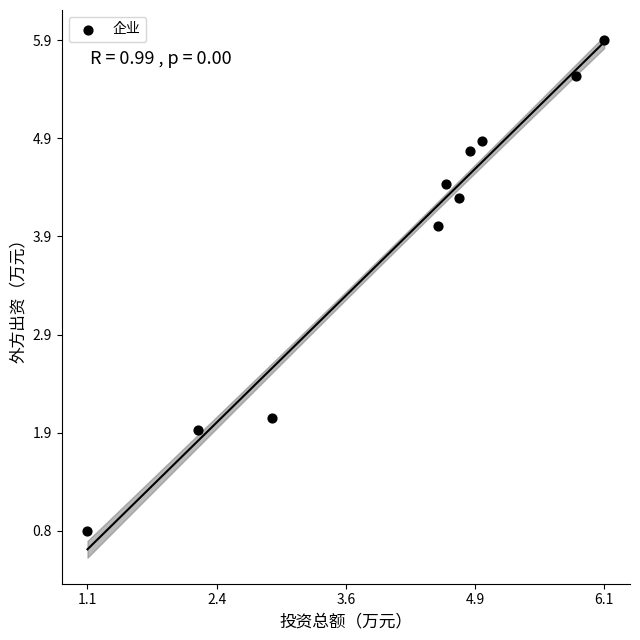

What is the range of X values (max minus min)?

5.0